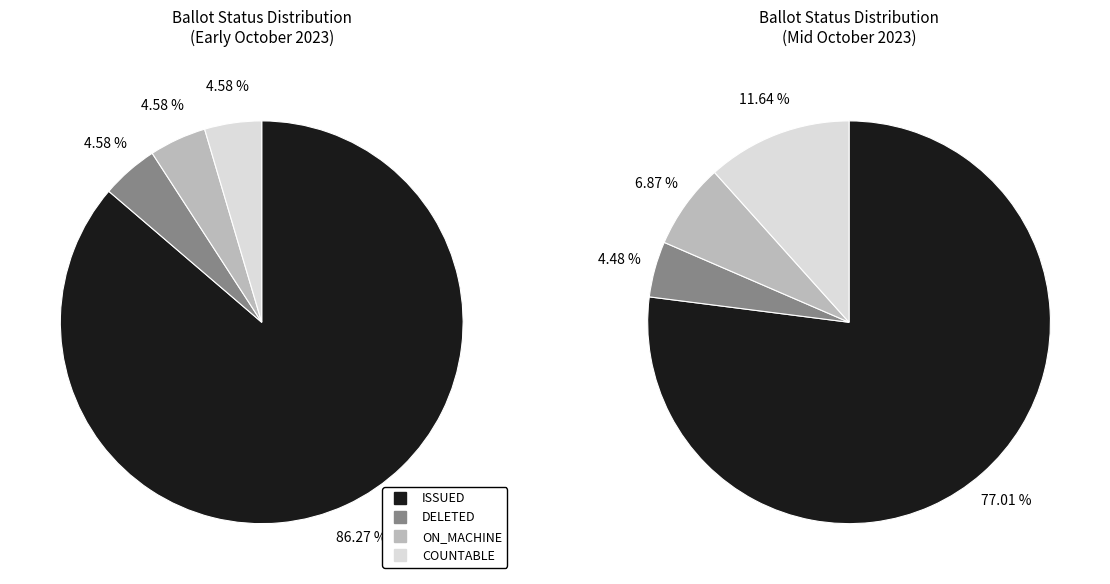

True or false: COUNTABLE accounts for 5% of the total.

True